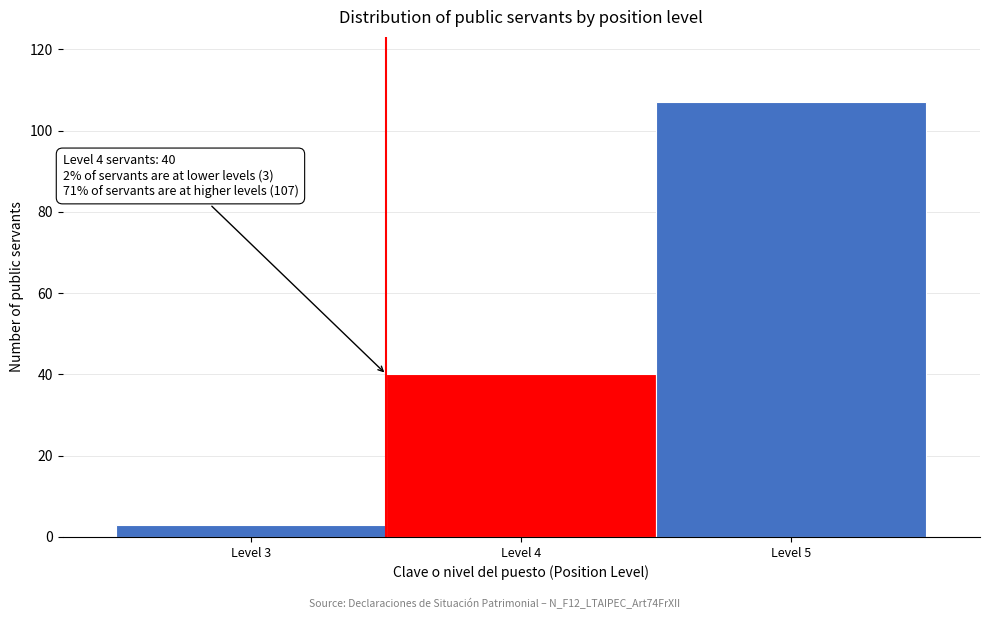

Which range on the x-axis has the tallest bar?

4.5 to 5.5